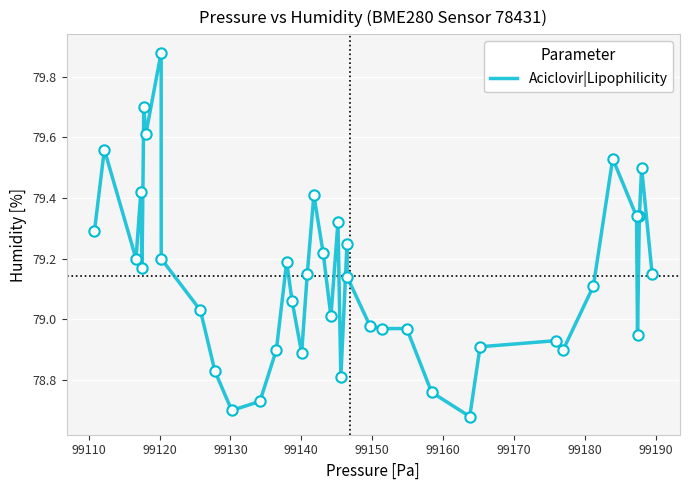

What is the difference between the maximum and minimum values?

1.2